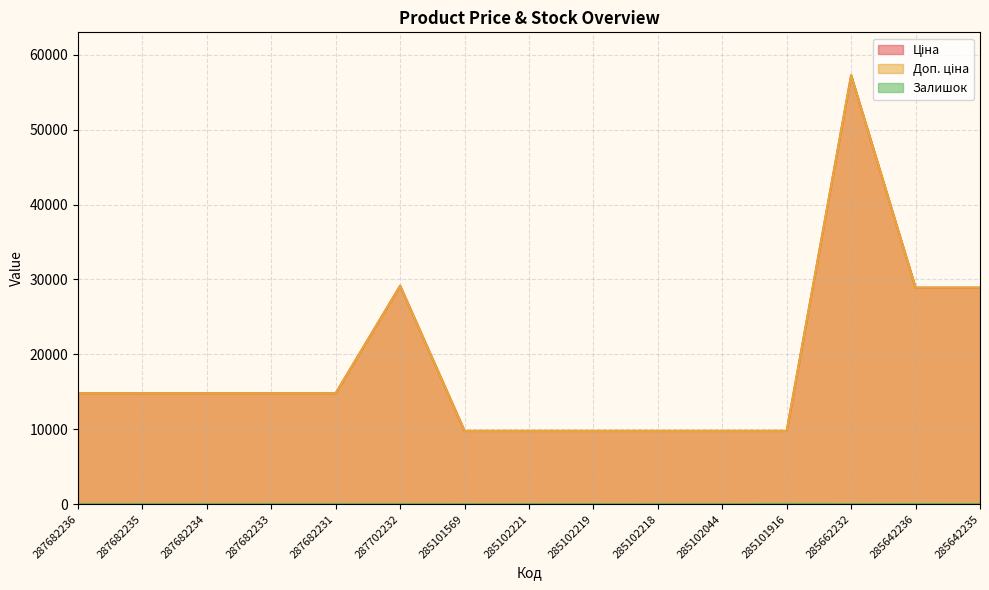

How many values in the Залишок series exceed 3?

7